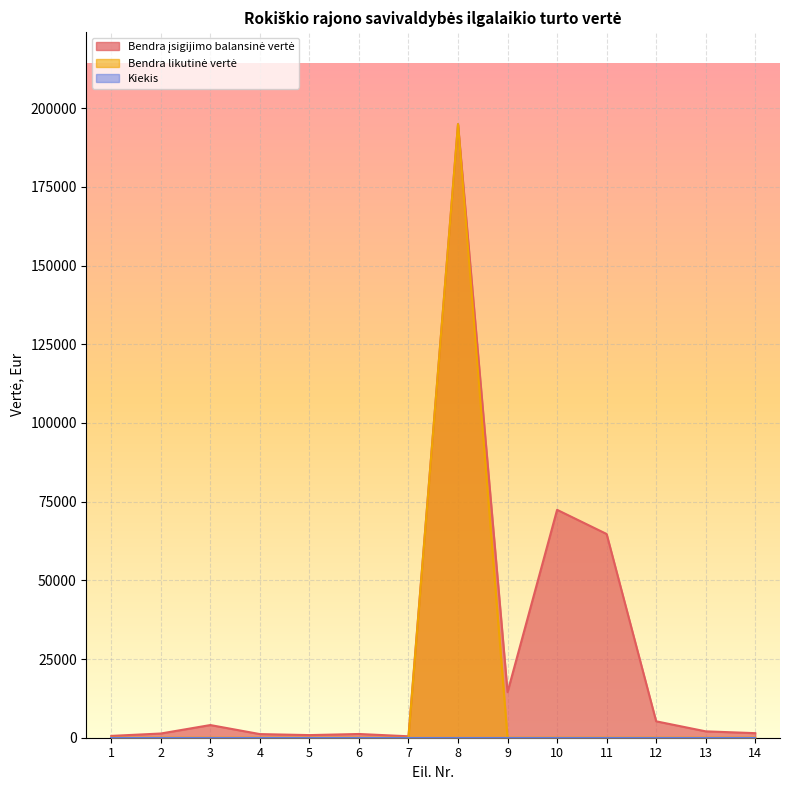

True or false: Bendra įsigijimo balansinė vertė and Bendra likutinė vertė cross at least once.

False